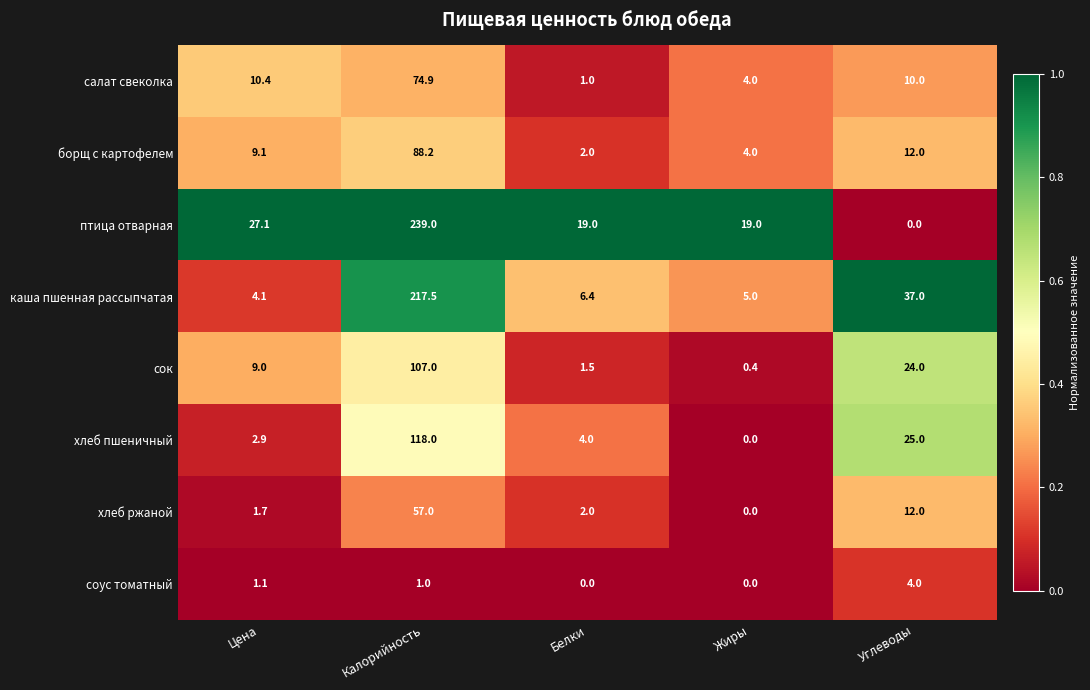

List the series in order of their peak value, highest first.

птица отварная, каша пшенная рассыпчатая, хлеб пшеничный, сок, борщ с картофелем, салат свеколка, хлеб ржаной, соус томатный